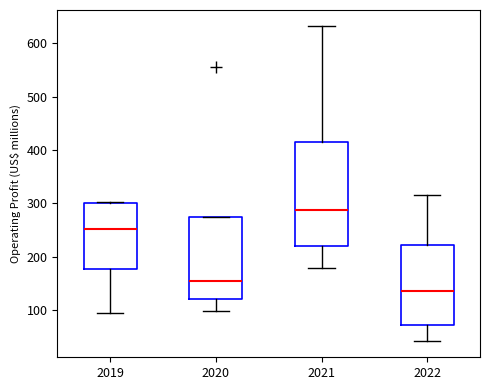

Where is the lower edge of the box at x = 2020 on the y-axis? The values are not printed on the chart, so give them approximately, as read against the axis.

120